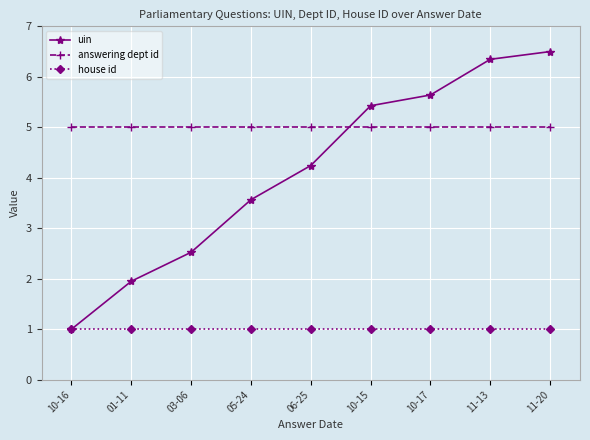

What is the sum of all answering dept id values?

45.0